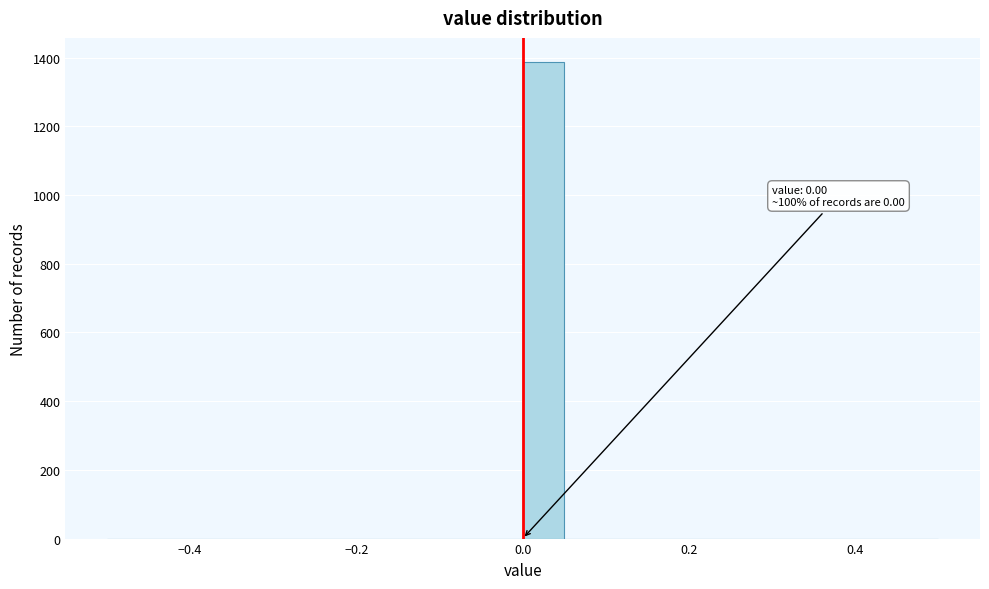

Around what value on the x-axis is the tallest bar? Give the approximate position of its centre, as read against the axis.

0.02